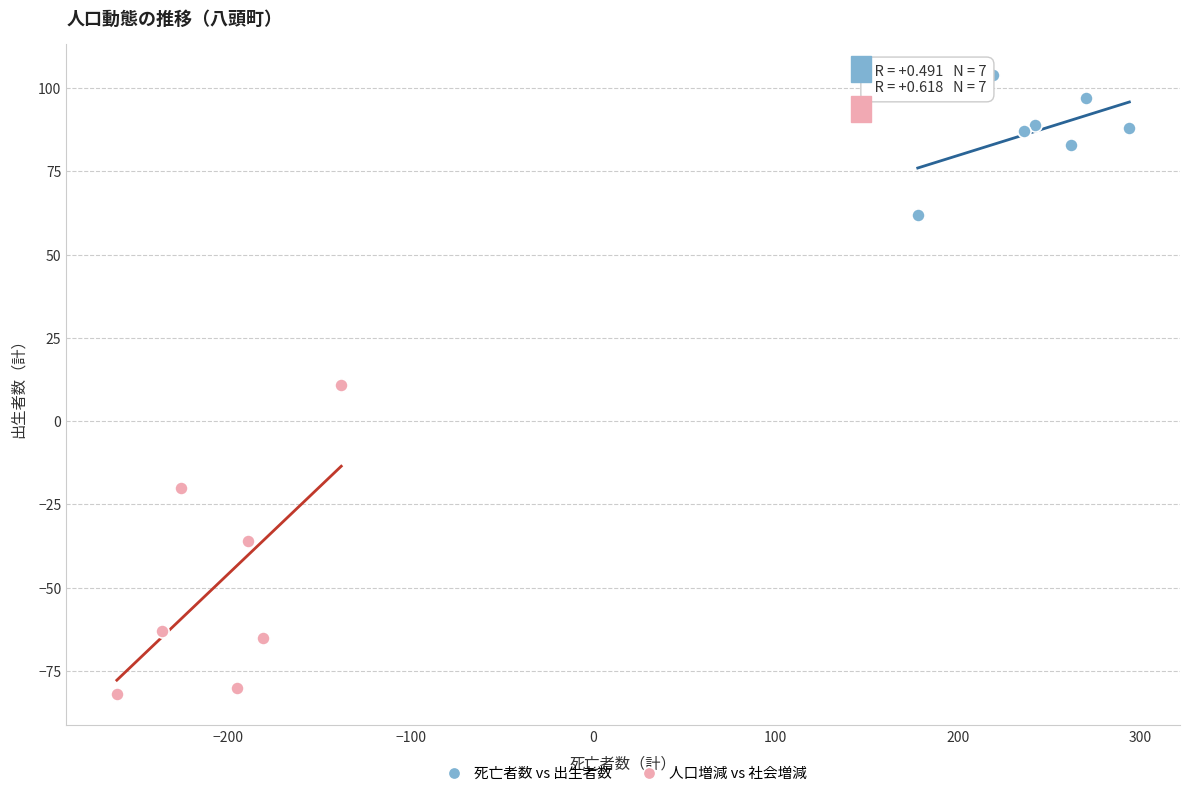

Which series reaches the minimum Y coordinate?

人口増減 vs 社会増減